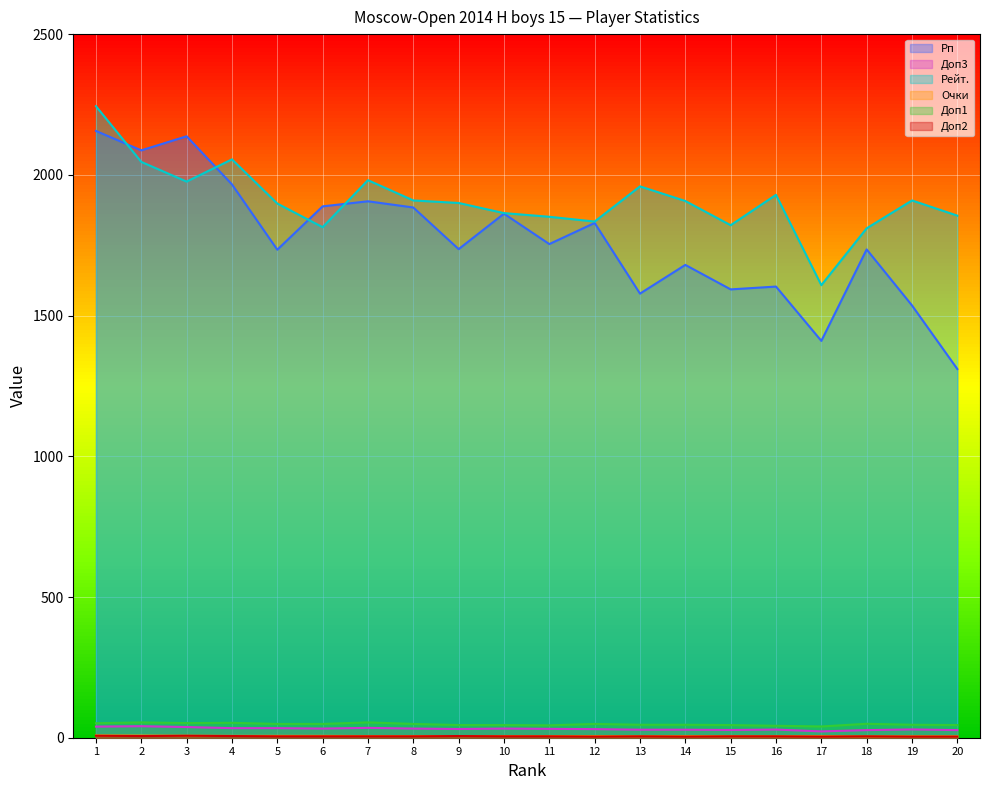

Reading left to right, list all the values displayed in this chart.

Рп: 1=2156.0	2=2087.0	3=2137.0	4=1966.0	5=1734.0	6=1888.0	7=1906.0	8=1884.0	9=1736.0	10=1862.0	11=1754.0	12=1829.0	13=1578.0	14=1680.0	15=1593.0	16=1603.0	17=1410.0	18=1735.0	19=1536.0	20=1310.0
Доп3: 1=39.5	2=41.0	3=38.0	4=34.0	5=34.0	6=32.5	7=35.0	8=32.5	9=31.0	10=32.5	11=31.5	12=30.5	13=28.5	14=28.5	15=27.5	16=29.0	17=22.5	18=27.0	19=29.5	20=27.0
Рейт.: 1=2244.0	2=2046.0	3=1976.0	4=2055.0	5=1898.0	6=1814.0	7=1981.0	8=1909.0	9=1900.0	10=1864.0	11=1851.0	12=1834.0	13=1959.0	14=1907.0	15=1821.0	16=1929.0	17=1608.0	18=1810.0	19=1909.0	20=1855.0
Очки: 1=8.0	2=7.5	3=7.0	4=6.5	5=6.5	6=6.5	7=6.0	8=6.0	9=6.0	10=6.0	11=6.0	12=5.5	13=5.5	14=5.5	15=5.5	16=5.5	17=5.5	18=5.0	19=5.0	20=5.0
Доп1: 1=51.5	2=54.5	3=52.0	4=53.0	5=49.0	6=49.0	7=54.5	8=49.0	9=45.0	10=45.0	11=44.0	12=49.0	13=46.0	14=46.0	15=45.0	16=42.5	17=40.0	18=49.5	19=46.0	20=45.0
Доп2: 1=7.0	2=6.0	3=7.0	4=6.0	5=5.0	6=5.0	7=5.0	8=5.0	9=6.0	10=5.0	11=5.0	12=4.0	13=5.0	14=4.0	15=5.0	16=5.0	17=4.0	18=5.0	19=4.0	20=4.0